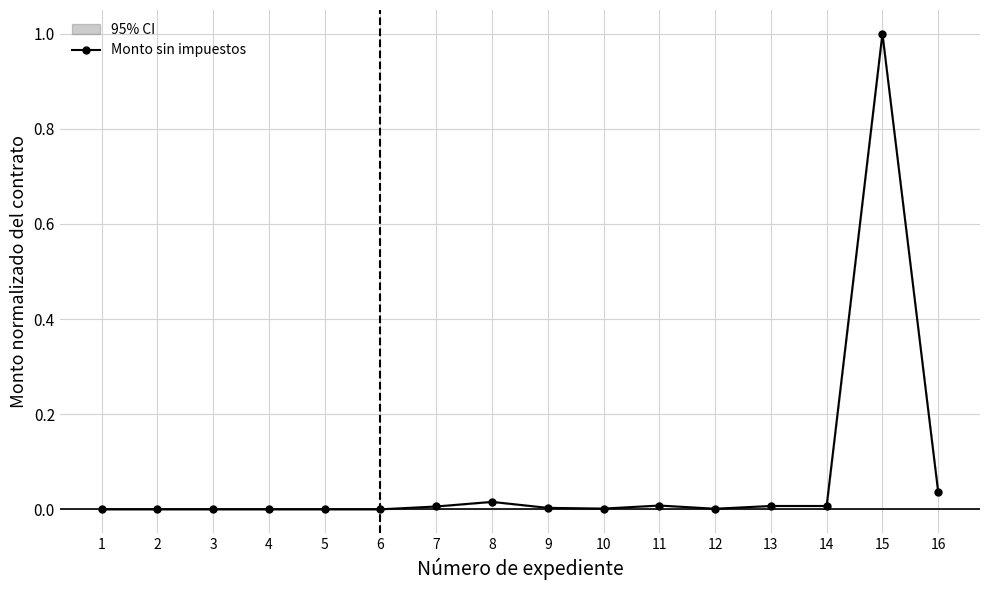

List the labels in order of value, largest first.

15, 16, 8, 11, 13, 14, 7, 9, 10, 12, 1, 2, 3, 4, 5, 6